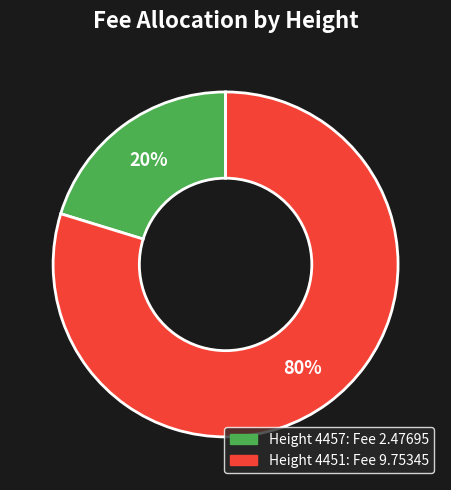

How many segments does this pie chart have?

2